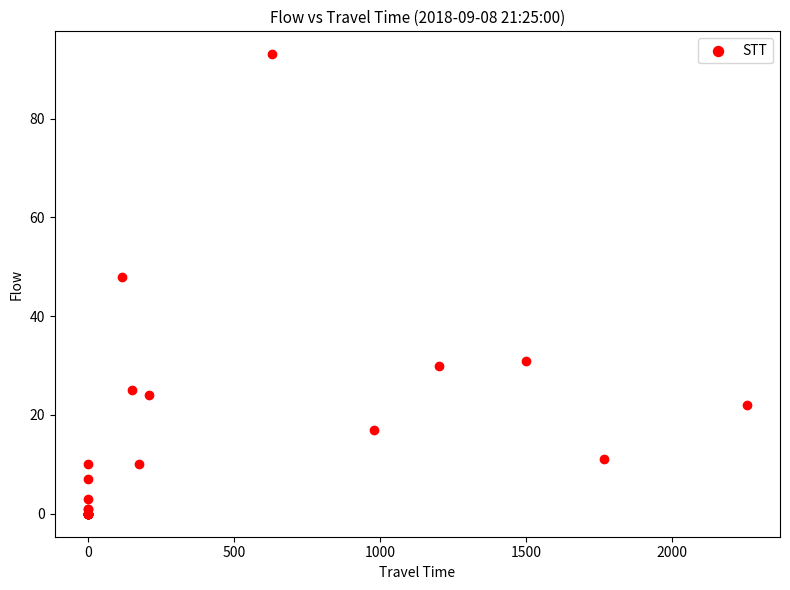

What Y value in the scatter plot is closest to 46?

48